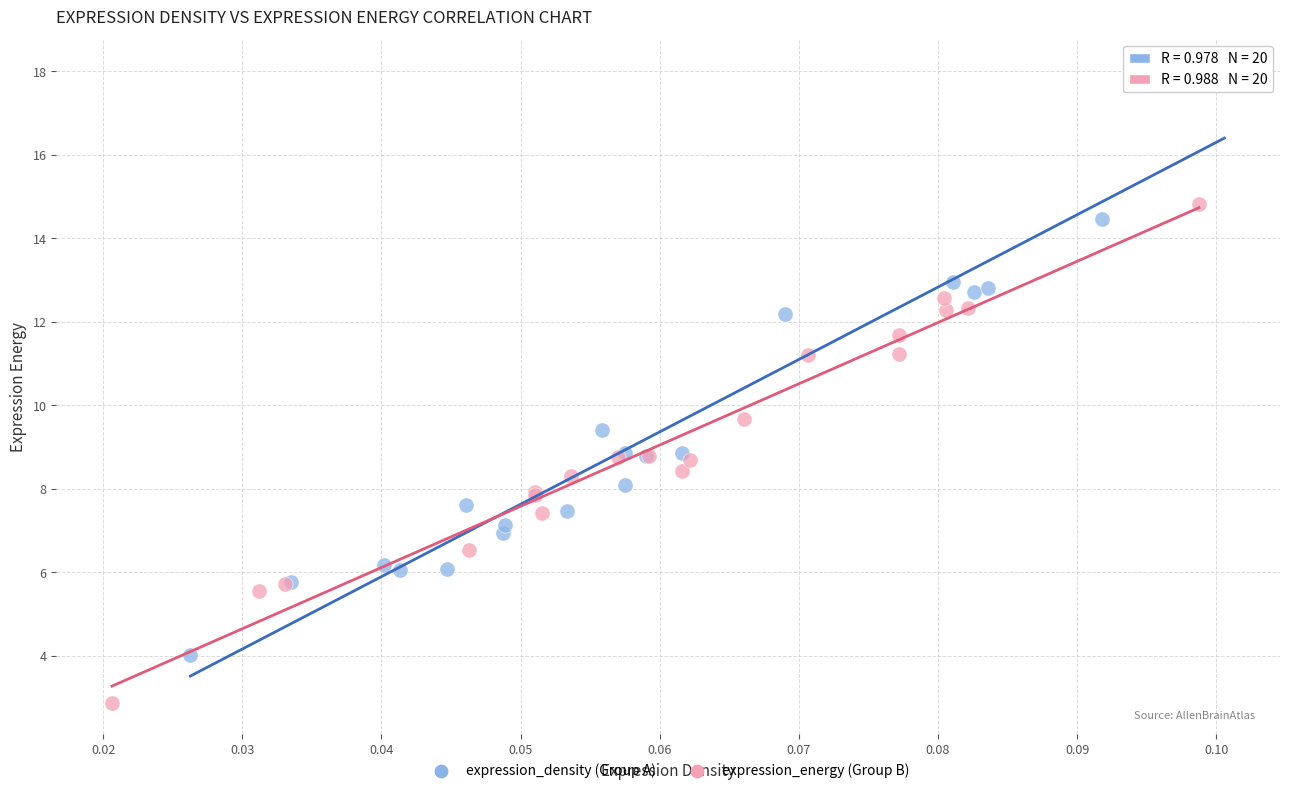

Which series contains the highest Y value?

expression_density (Group A)